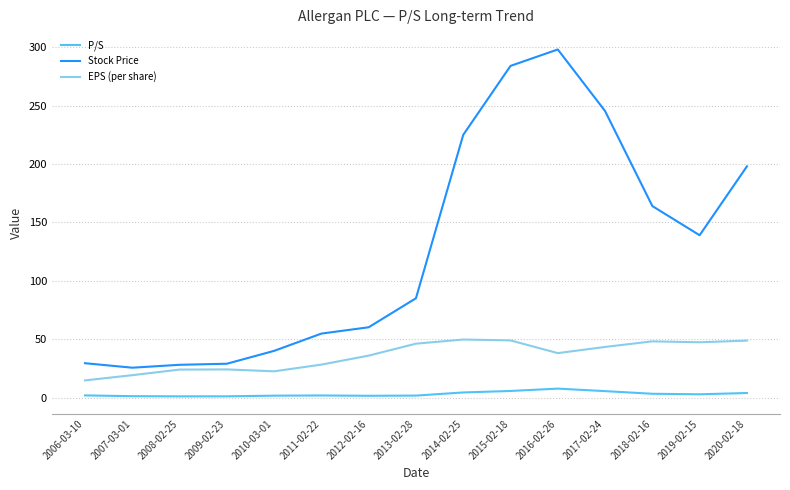

Which series has the largest total across all categories?

Stock Price